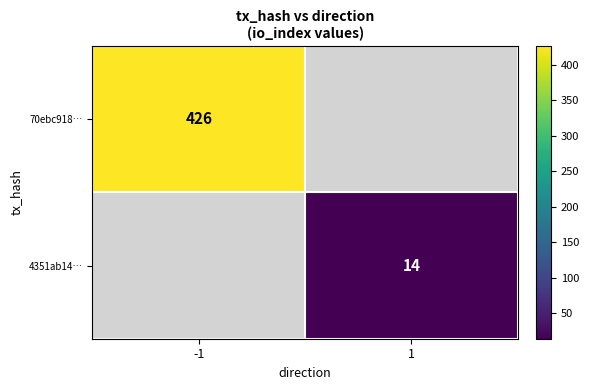

True or false: 70ebc918… has a value of 426 at -1.

True